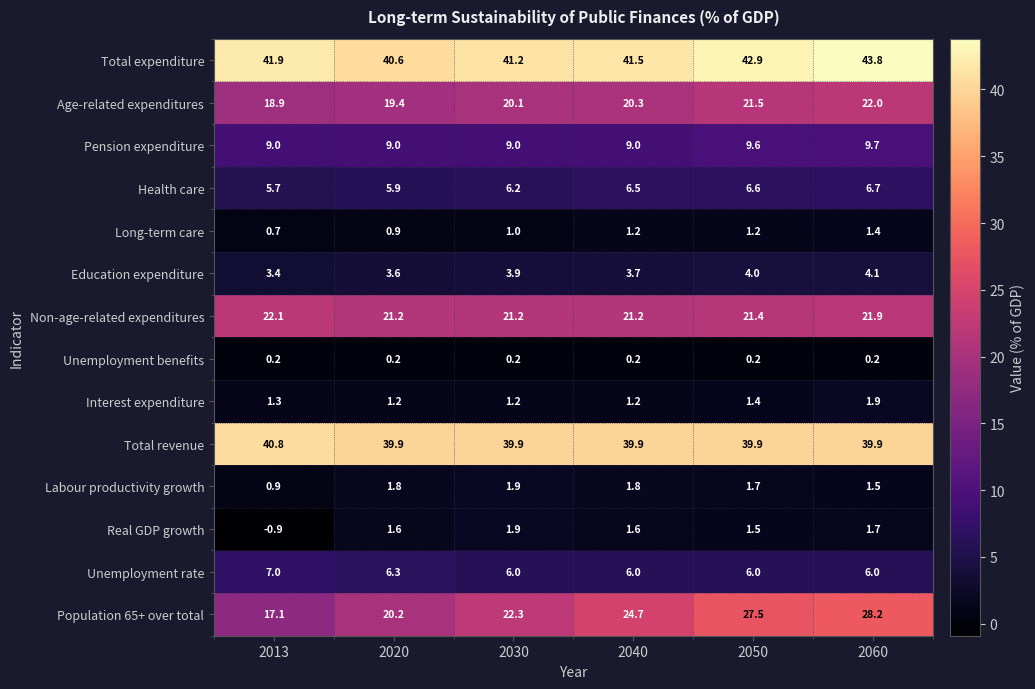

True or false: Real GDP growth has a value of 1.5 at 2050.

True